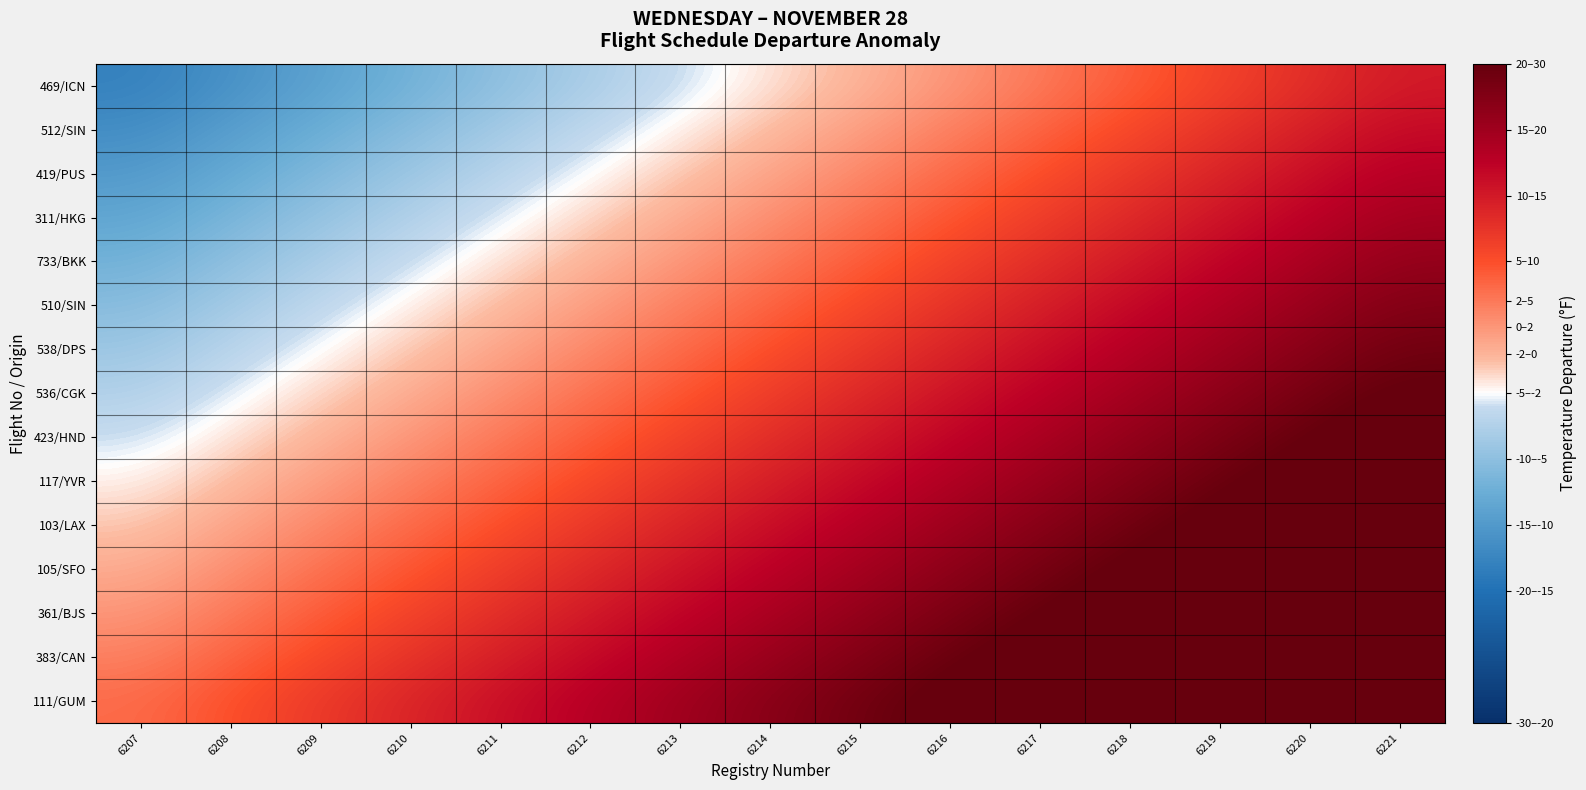

At how many categories does at least one series exceed 19?

6